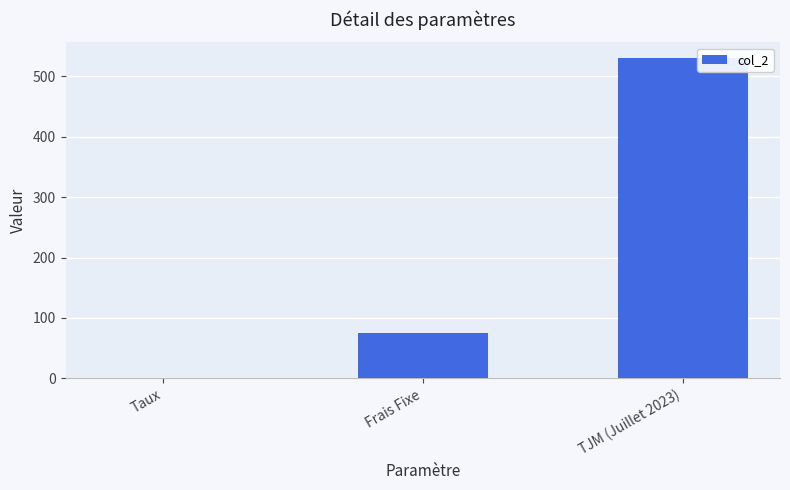

What value does the data have at Frais Fixe?

75.0